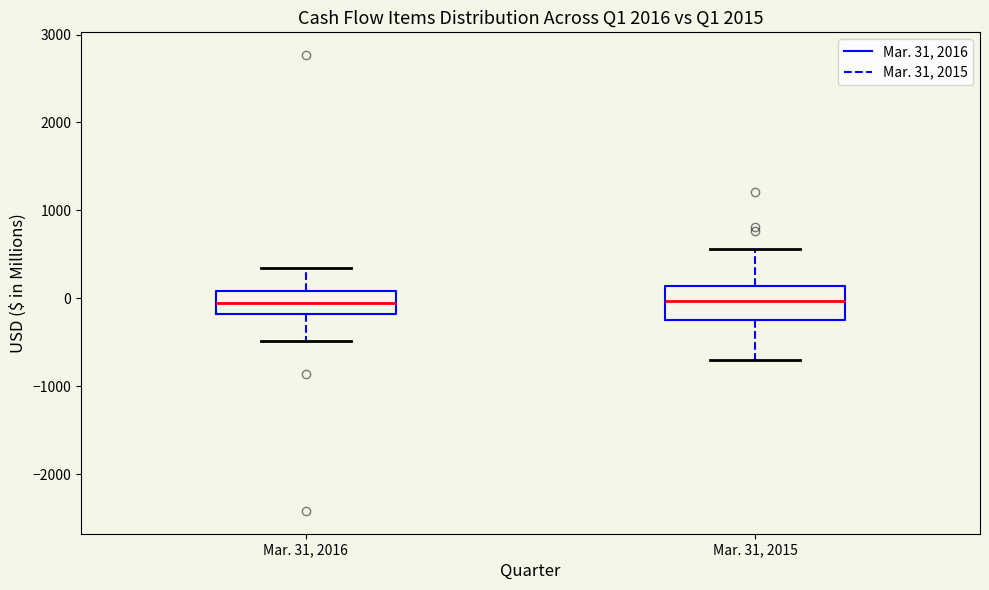

Reading left to right, transcribe this box plot: for each box, give where its median line is, the range the box spans, and where its two whiskers end, as read against the y-axis. The values are not printed on the chart, so give them approximately, as read against the axis.

Mar. 31, 2016: median -100, box -200 to 100, whiskers -500 to 300
Mar. 31, 2015: median 0, box -200 to 100, whiskers -700 to 600